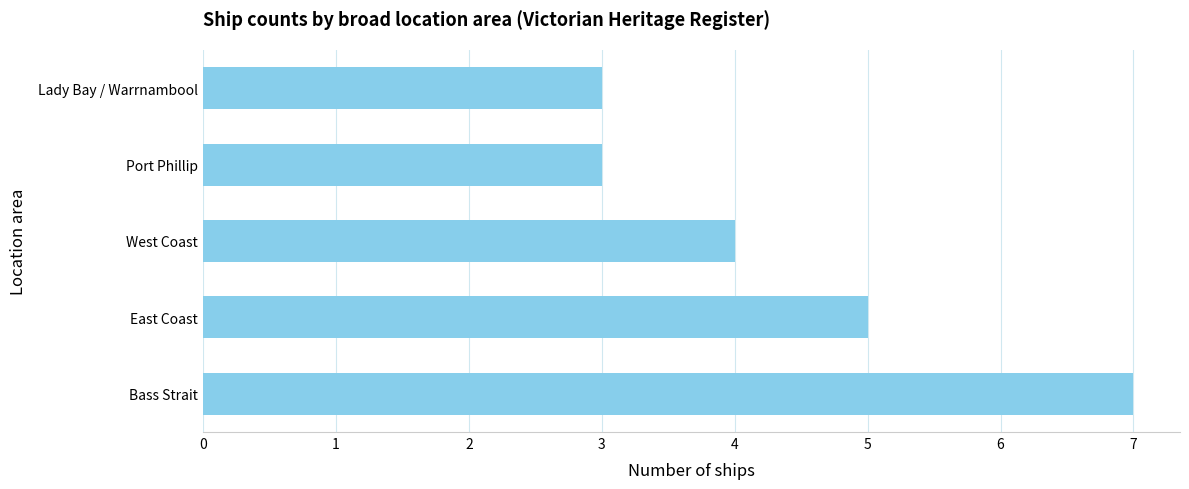

What is the minimum value shown in the chart?

3